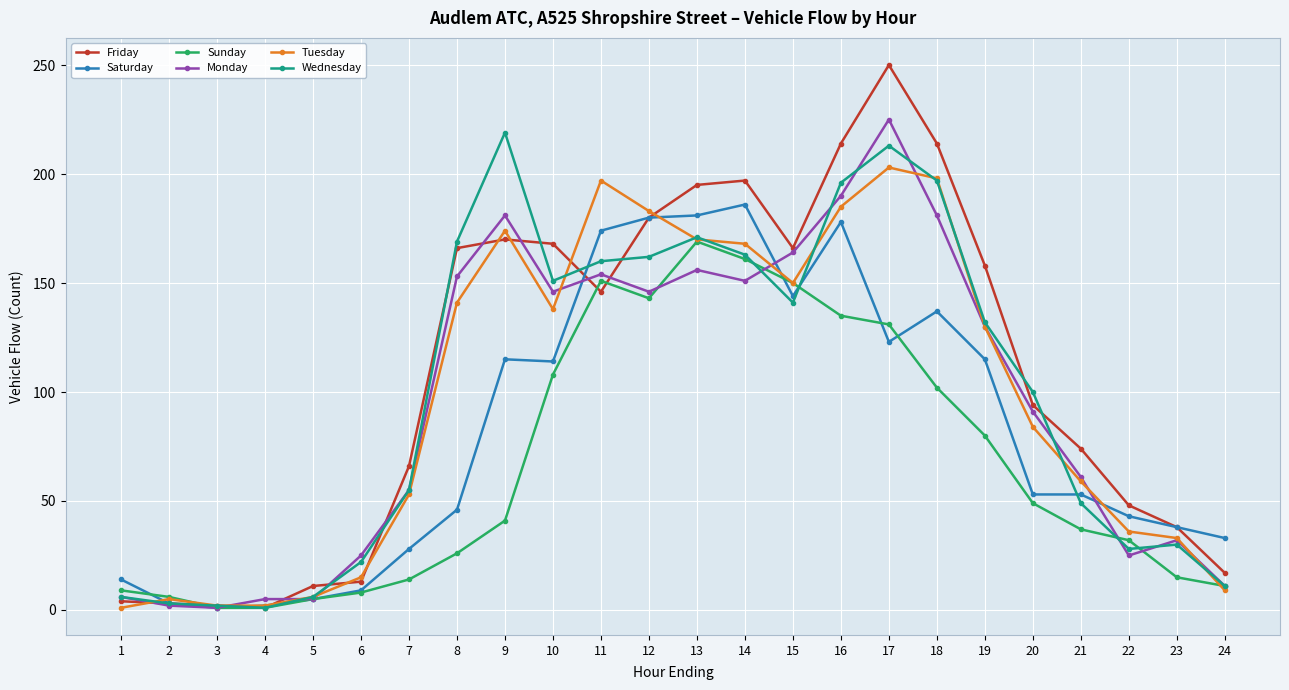

Read the Wednesday value at 7, to the nearest 50.

50